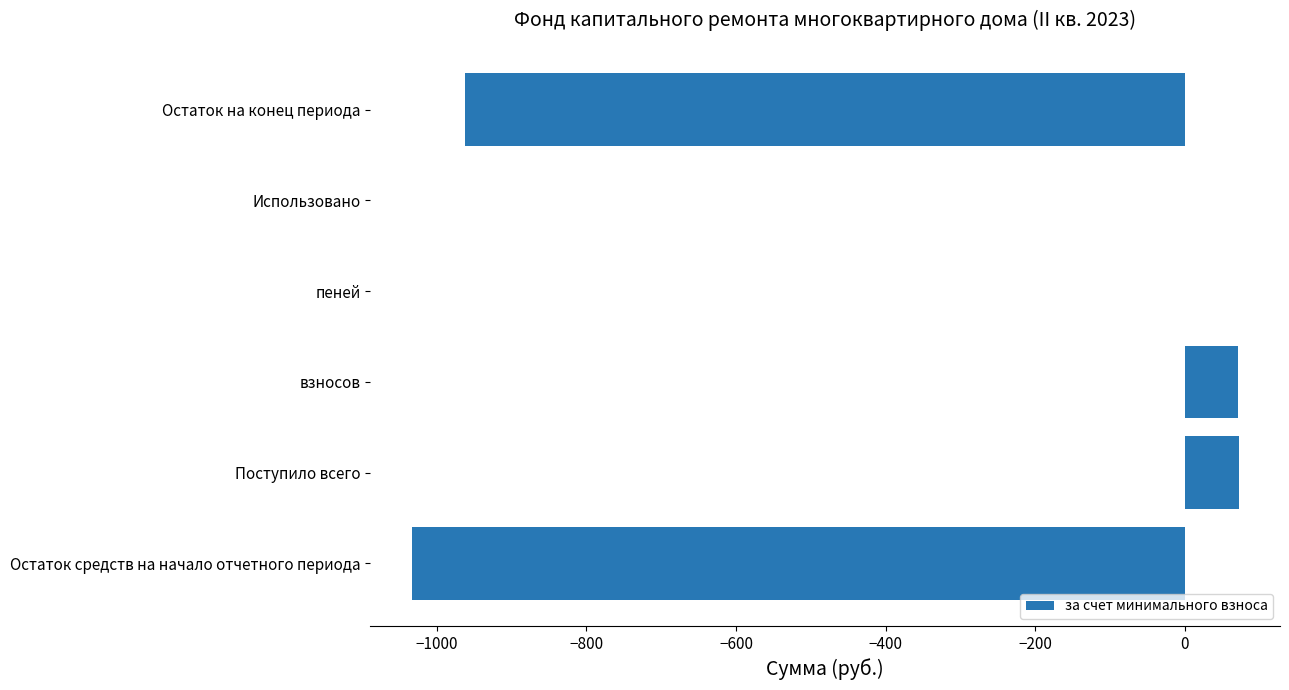

What value does the data have at Поступило всего?

71.8